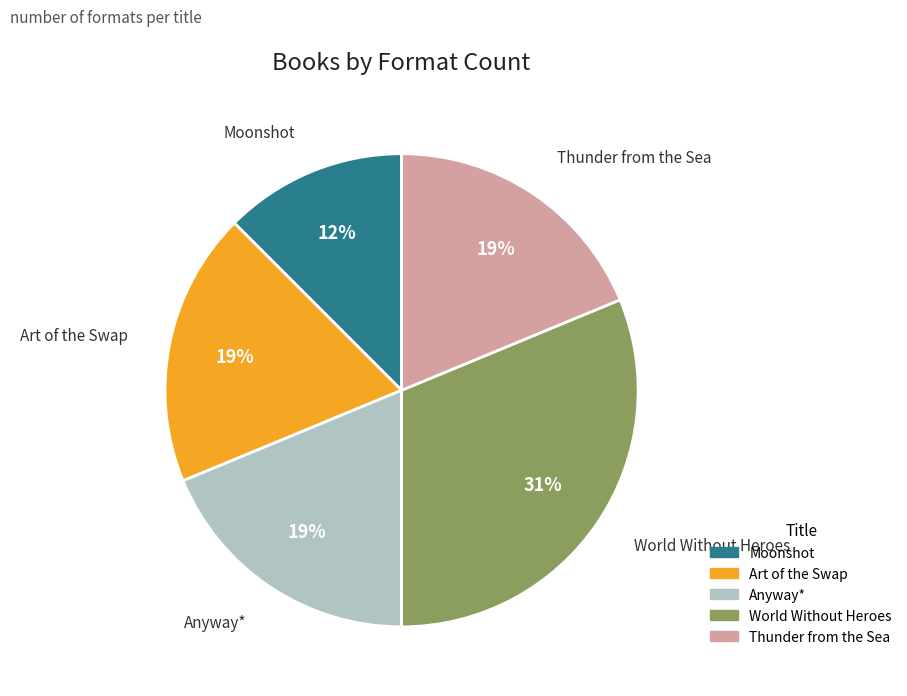

To the nearest percent, what is the average slice percentage?

20%